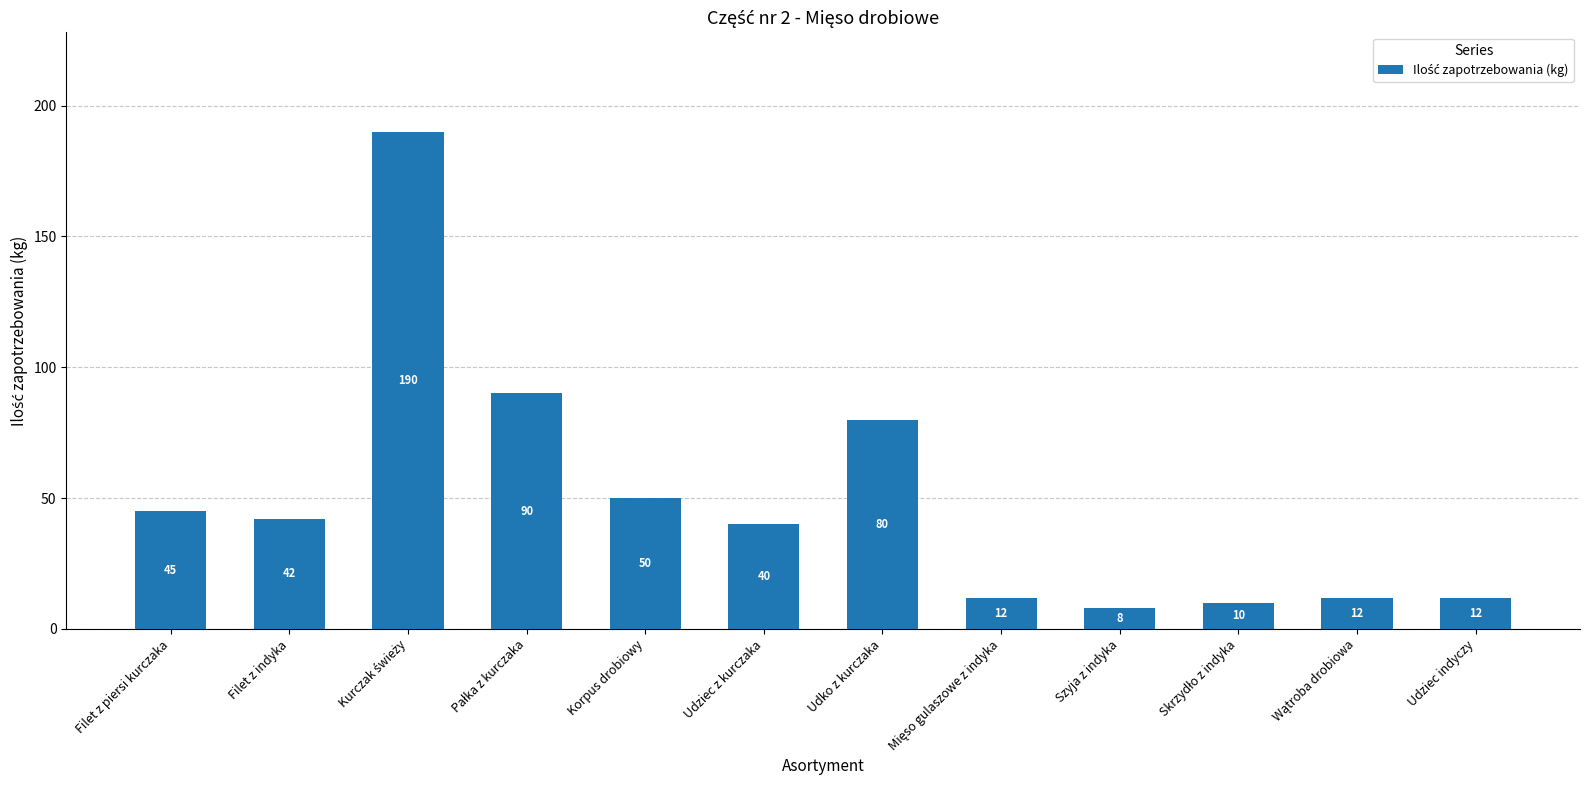

How many data points does each series have?

12